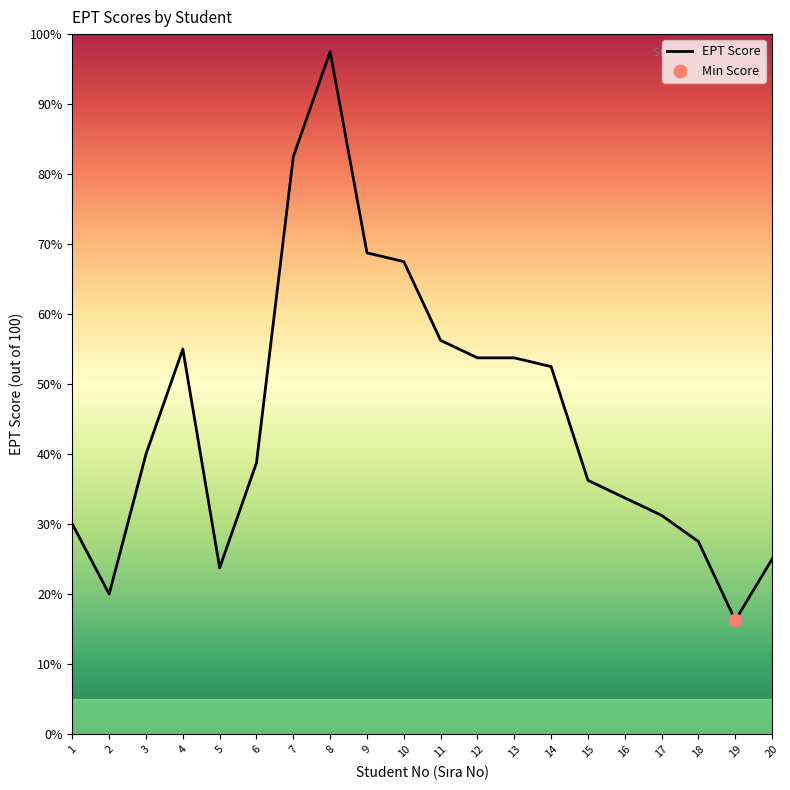

Which has a higher value, 11 or 13?

11